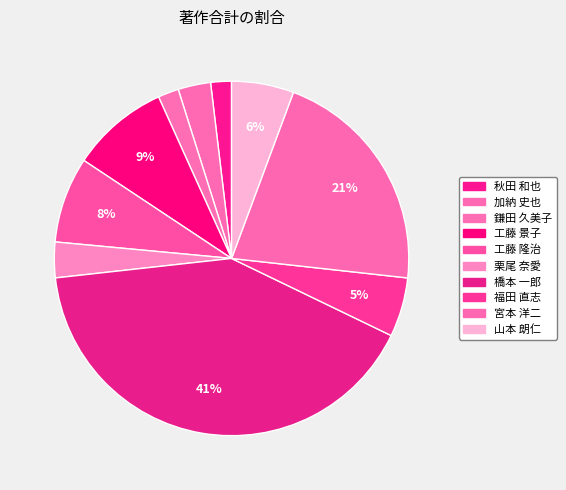

True or false: 山本 朗仁 accounts for 20% of the total.

False